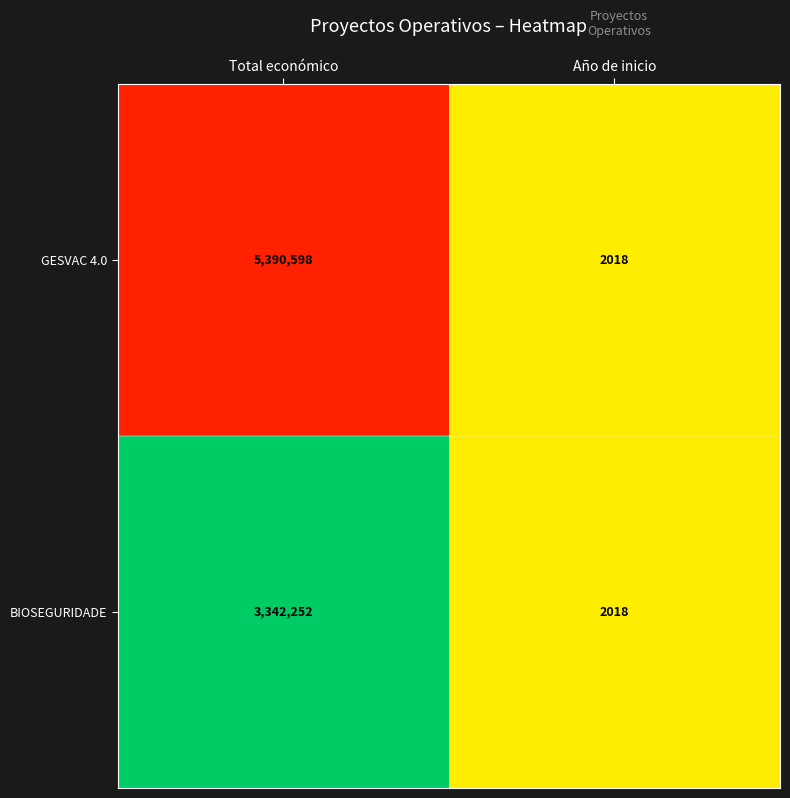

Between Total económico and Año de inicio, which series saw the biggest shift?

GESVAC 4.0